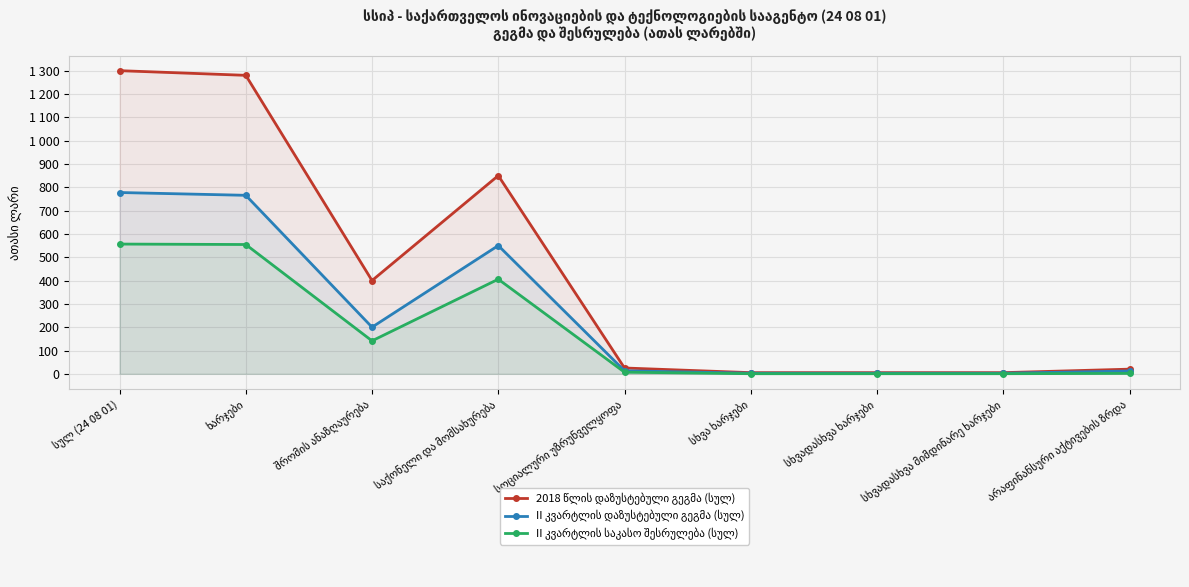

Rank the series by their average value, from lowest to highest.

II კვარტლის საკასო შესრულება (სულ), II კვარტლის დაზუსტებული გეგმა (სულ), 2018 წლის დაზუსტებული გეგმა (სულ)